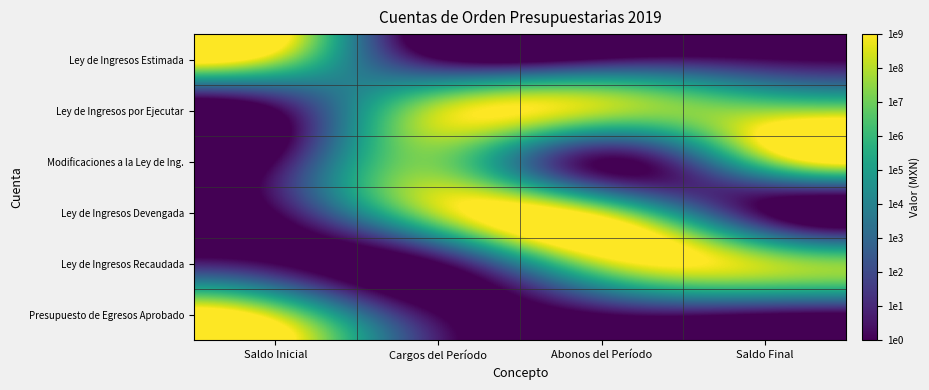

What is the total value across all series at Cargos del Período?

23.3